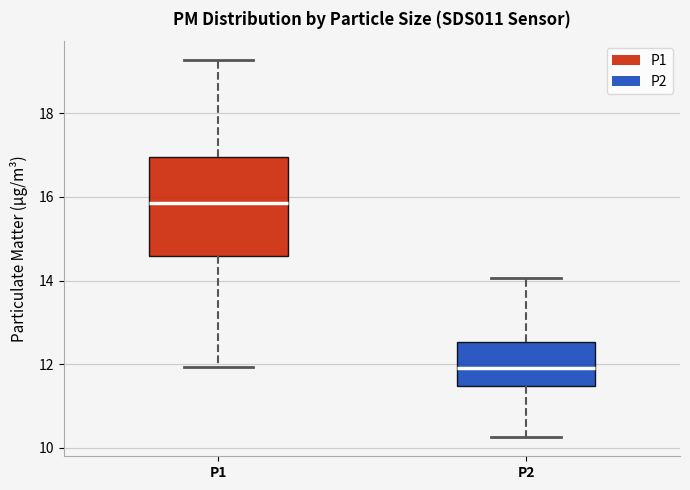

Reading left to right, read every box against the y-axis: the position of its median line, the range the box covers, and the ends of its whiskers. The values are not printed on the chart, so give them approximately, as read against the axis.

P1: median 15.8, box 14.6 to 17.0, whiskers 12.0 to 19.2
P2: median 12.0, box 11.4 to 12.6, whiskers 10.2 to 14.0